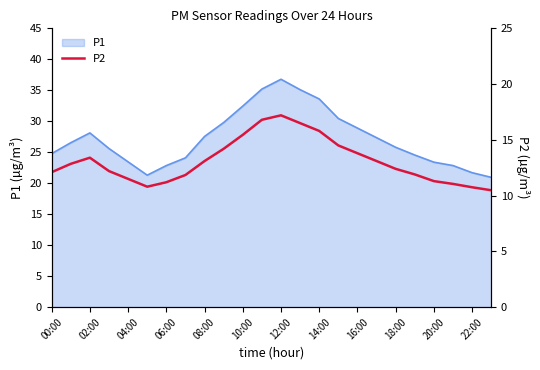

At which label does P1 reach its peak?

12:00